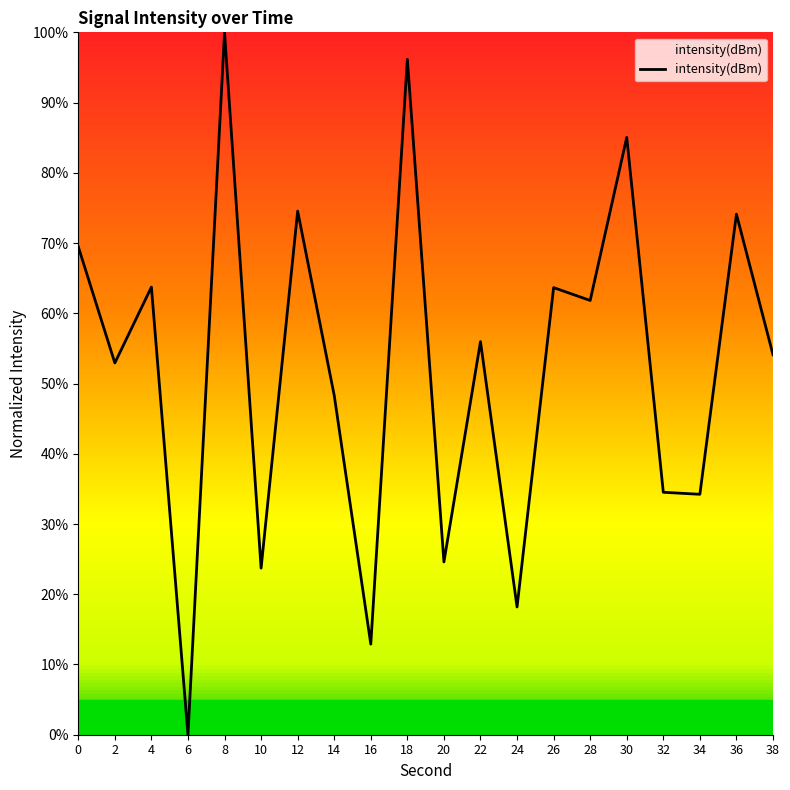

What is the difference between the values at 24 and 30?

66.9